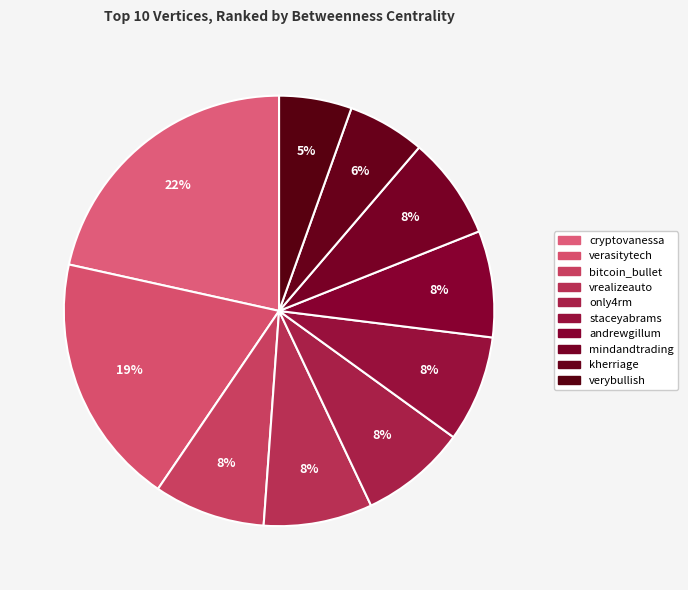

The mindandtrading slice represents 1% of the pie. True or false?

False